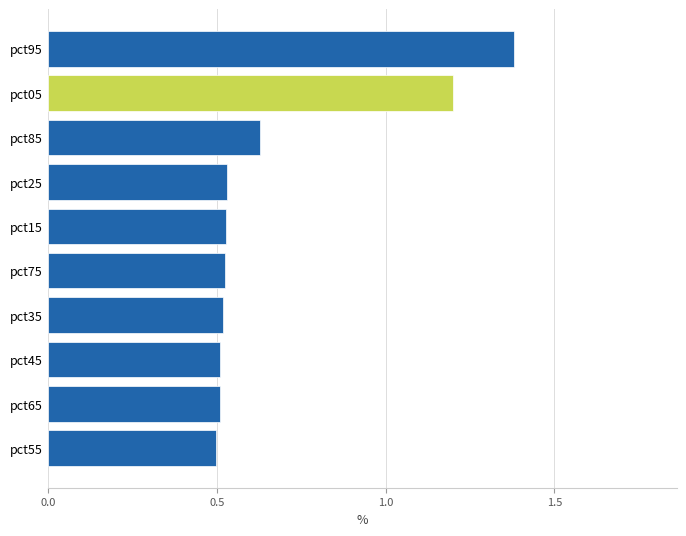

Count the values in the range 0 to 1.

8